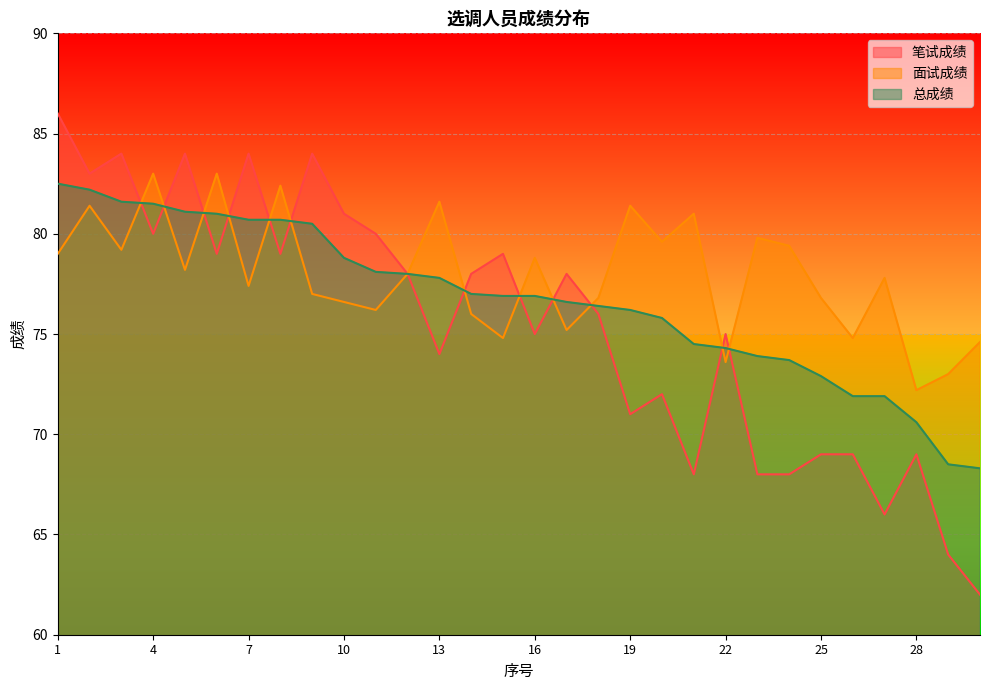

At which label does 笔试成绩 reach its peak?

1